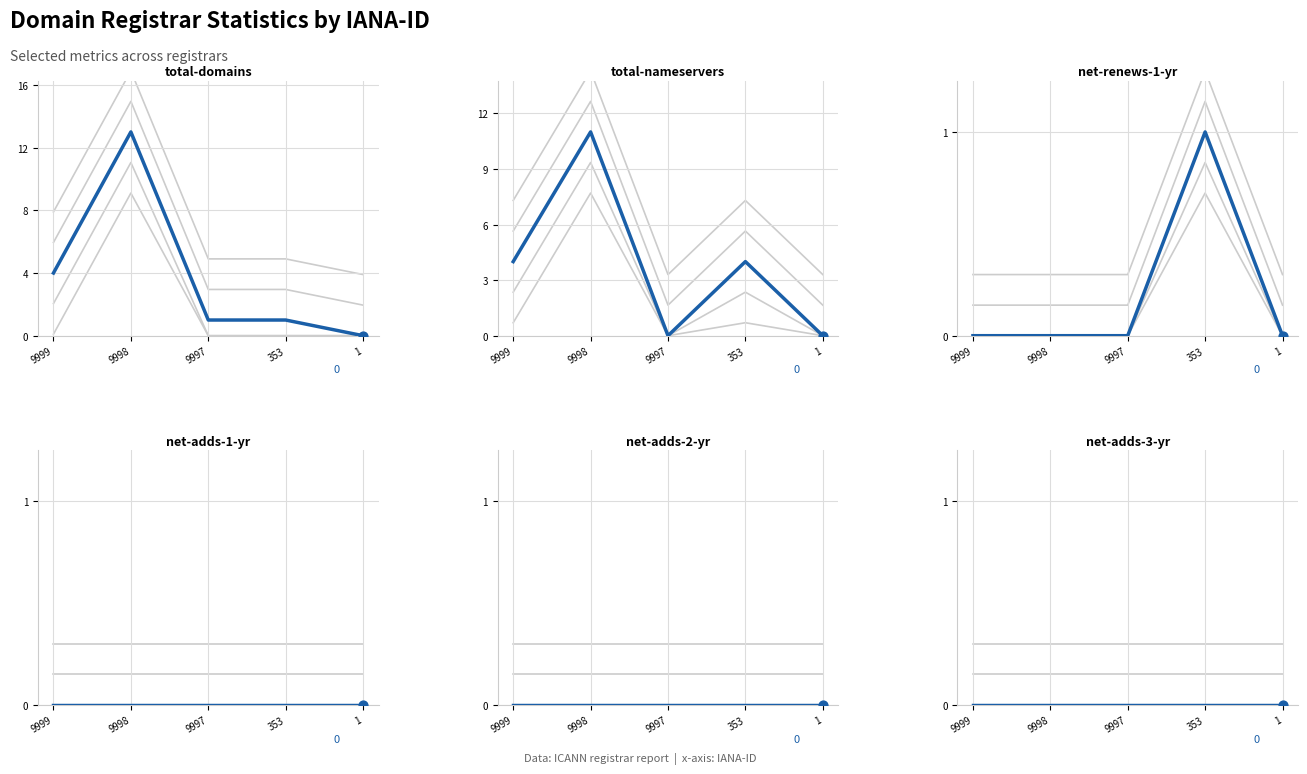

What are all the series names shown in the legend?

total-domains, total-nameservers, net-renews-1-yr, net-adds-1-yr, net-adds-2-yr, net-adds-3-yr